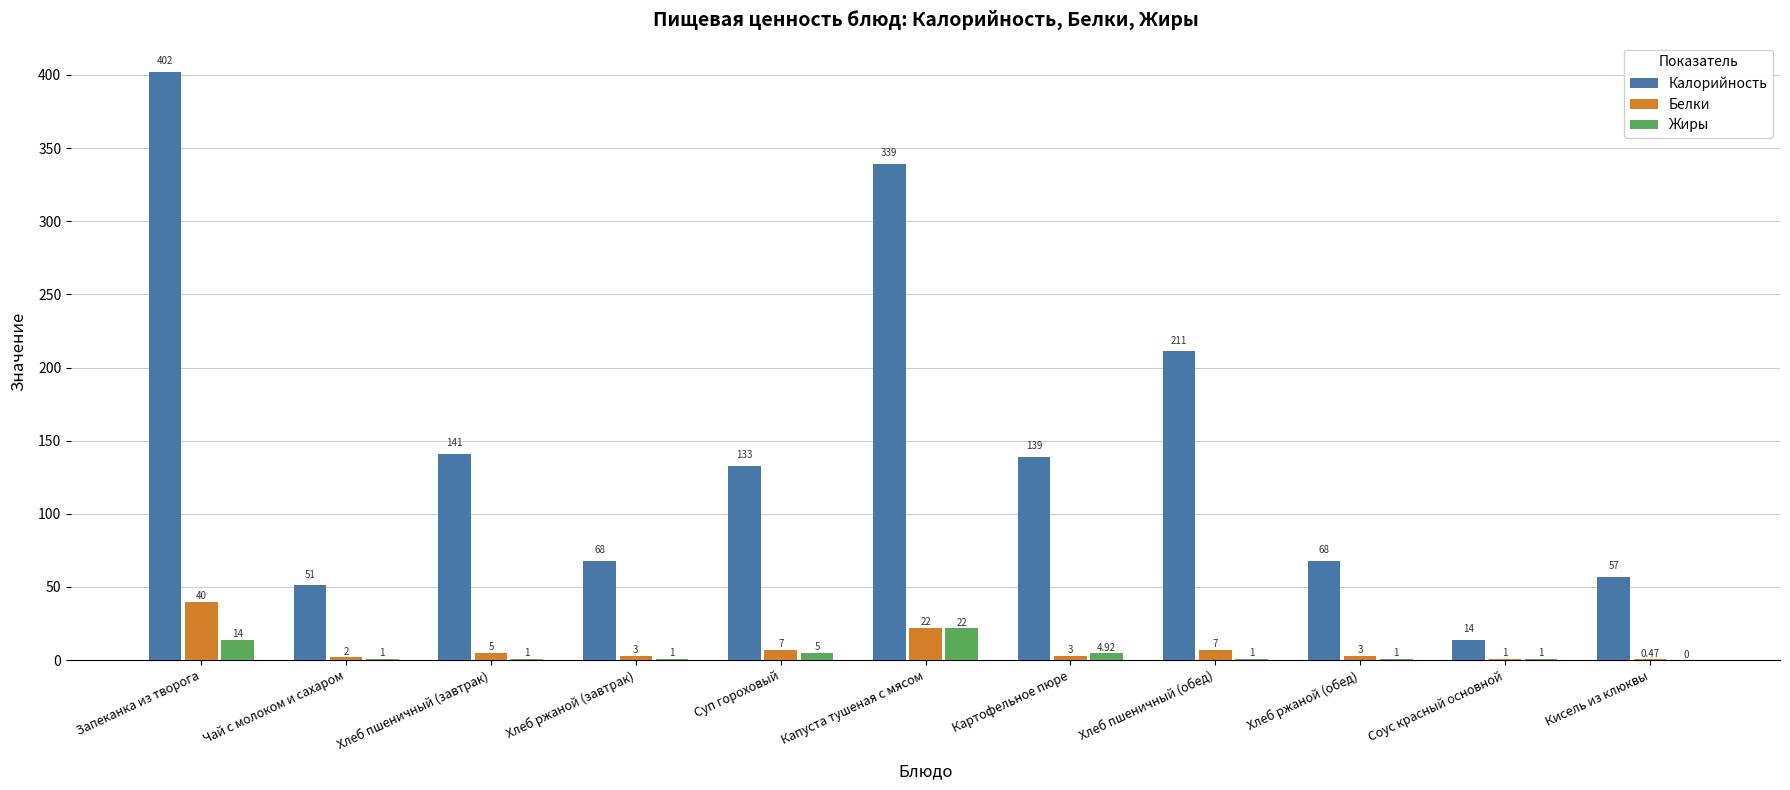

How many distinct data groups are displayed?

3